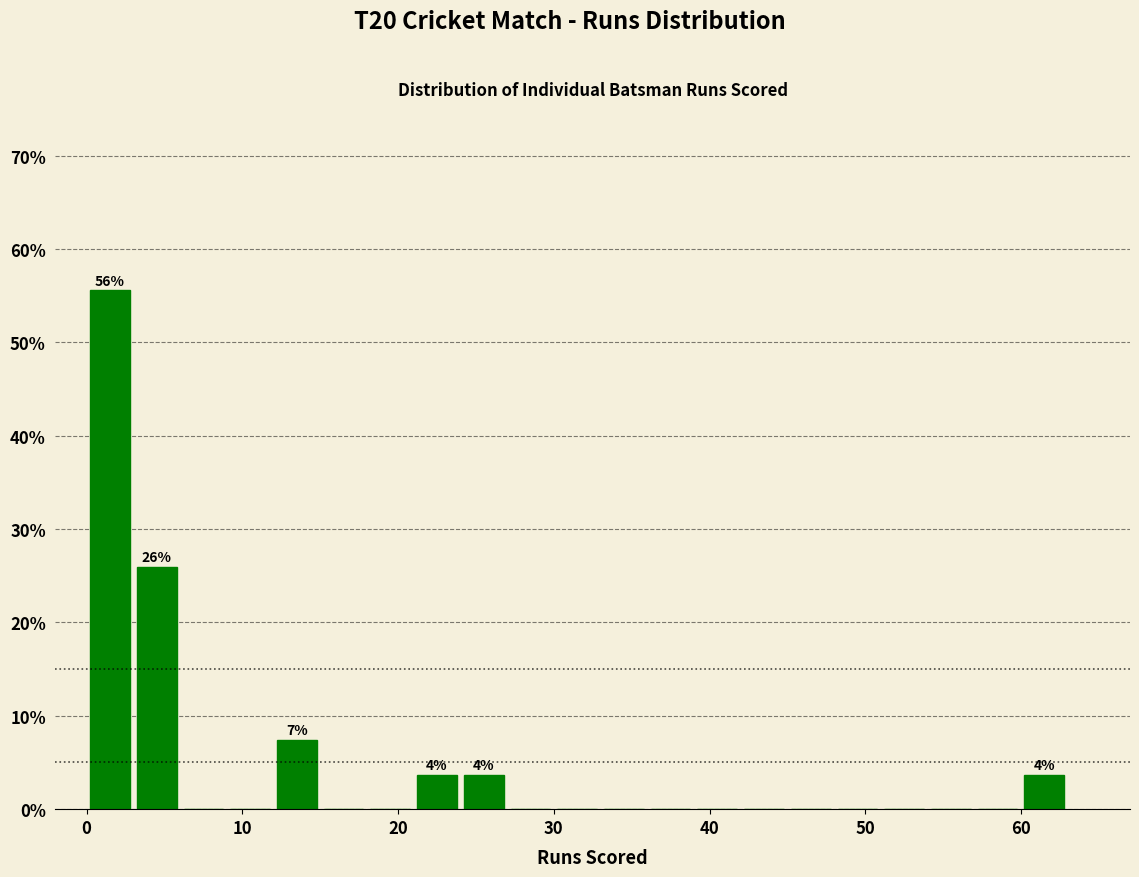

Read against the x-axis, roughly where is the centre of the tallest bar?

2